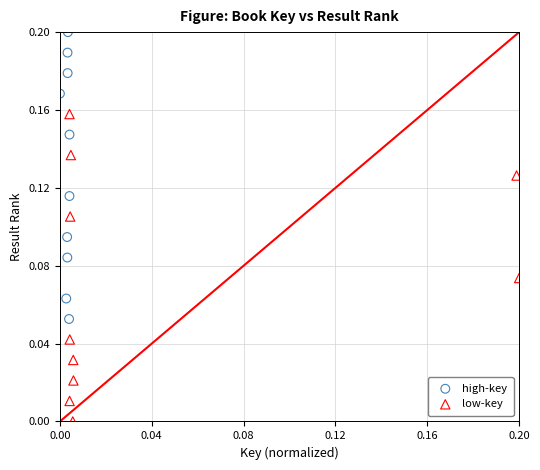

Which series contains the highest Y value?

high-key